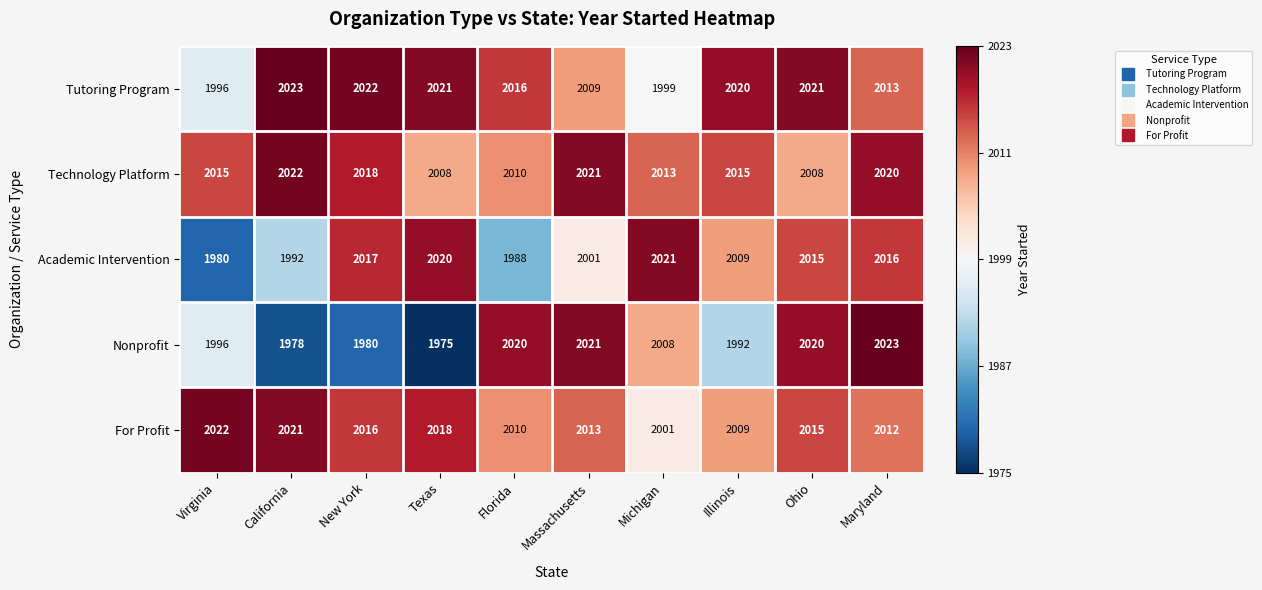

What is the greatest value displayed?

2023